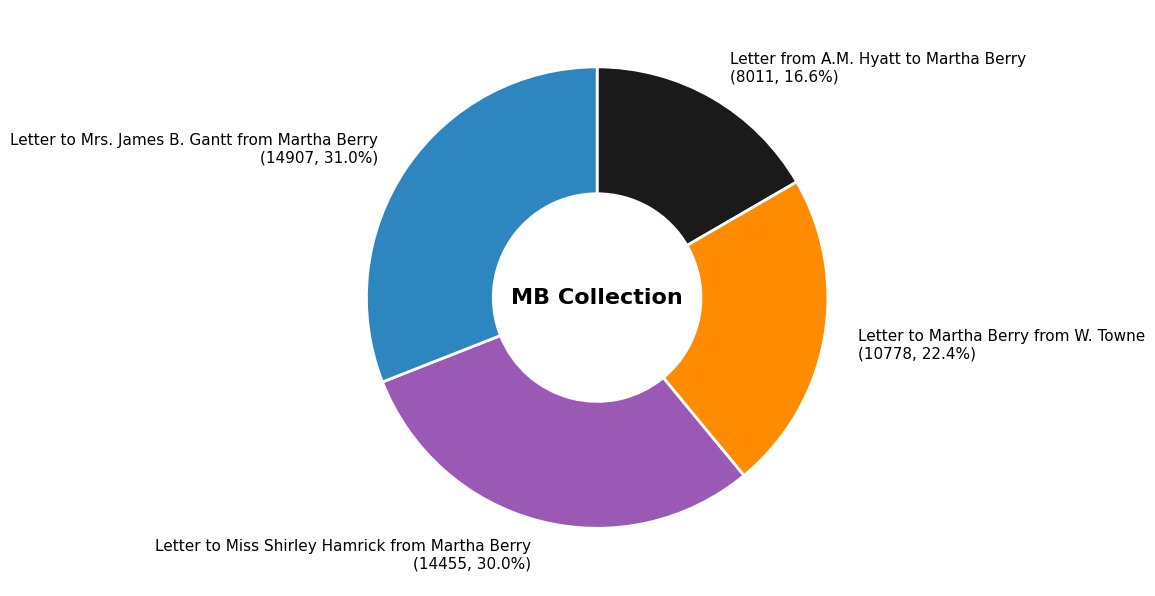

Between Letter to Miss Shirley Hamrick from Martha Berry and Letter from A.M. Hyatt to Martha Berry, which is larger?

Letter to Miss Shirley Hamrick from Martha Berry